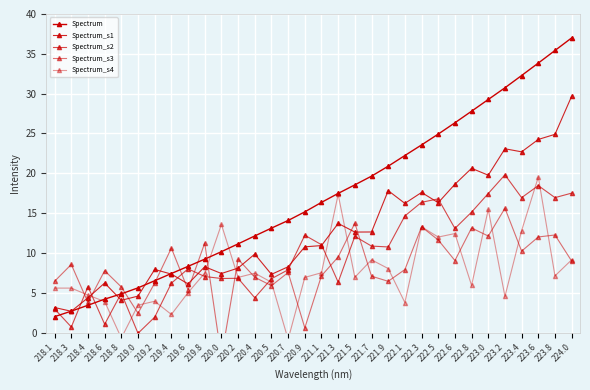

What is the sum of all Spectrum_s1 values?

407.8